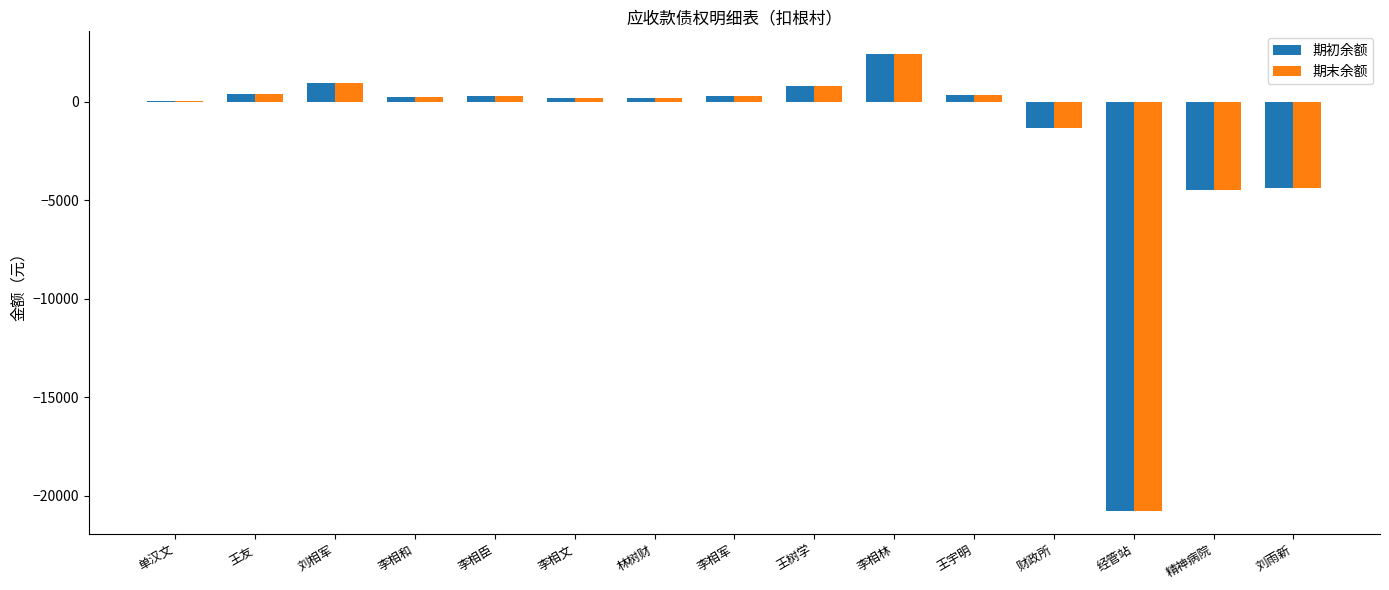

What are all the series names shown in the legend?

期初余额, 期末余额